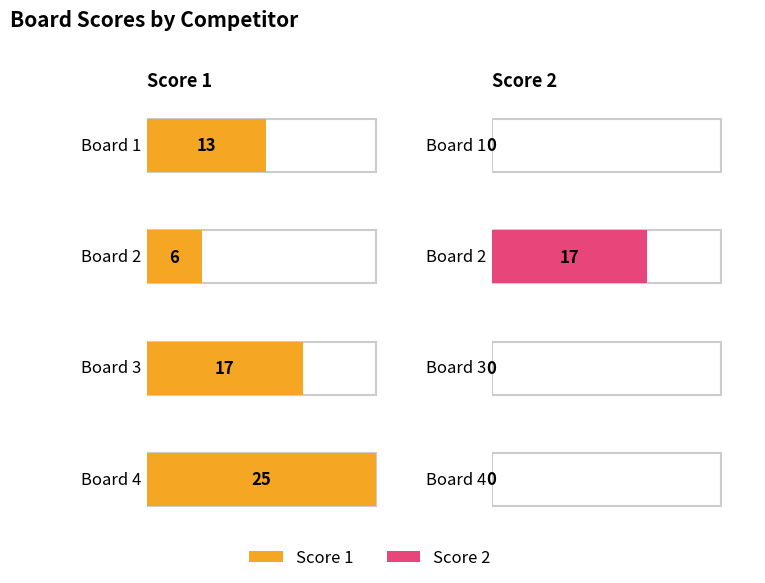

What are all the series names shown in the legend?

Score 1, Score 2